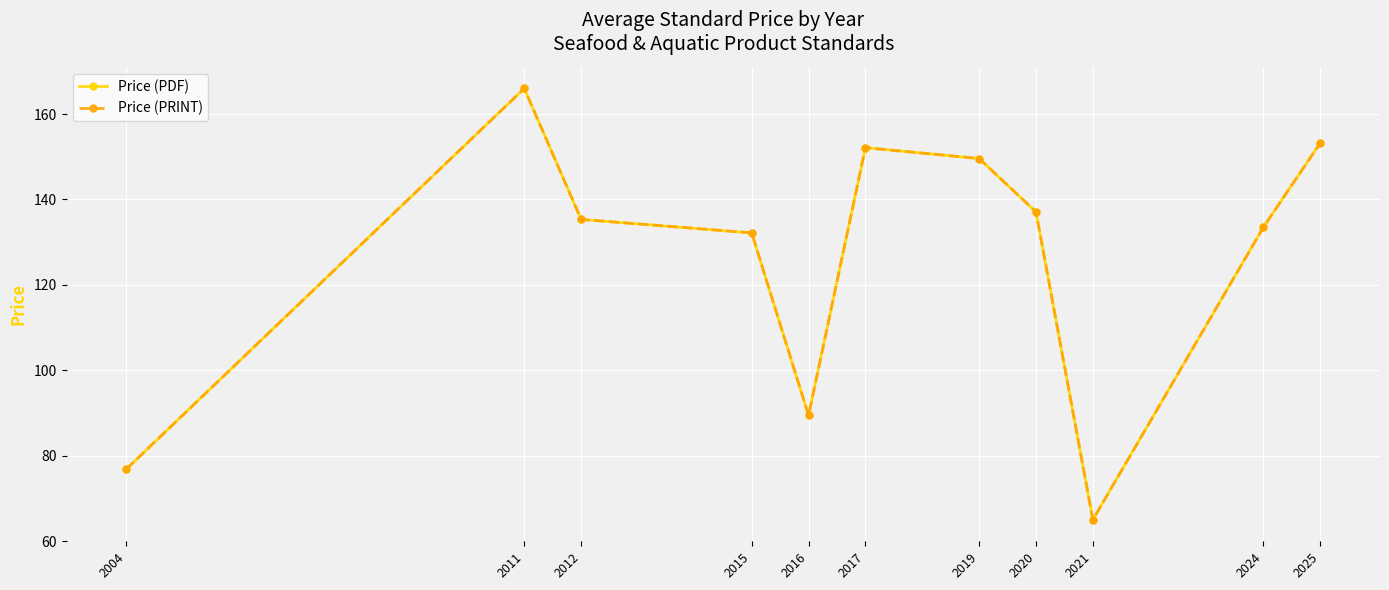

The value of Price (PRINT) at 2024 is 133.5. True or false?

True